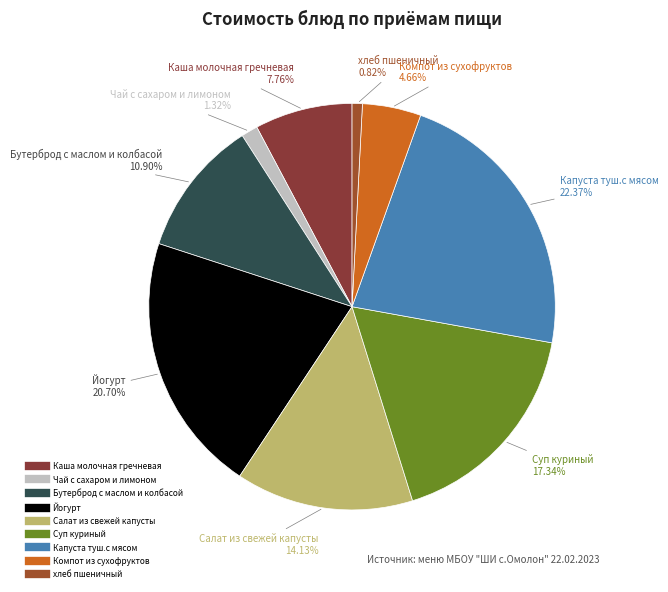

What percentage is the Йогурт slice, to the nearest percent?

21%